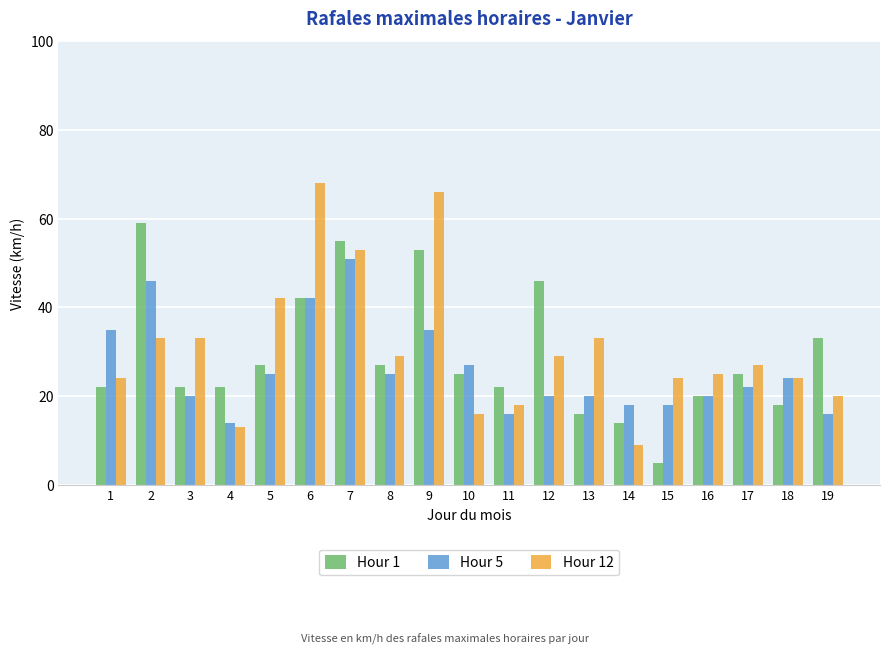

What is the approximate value of Hour 12 at 16, to the nearest 5?

25